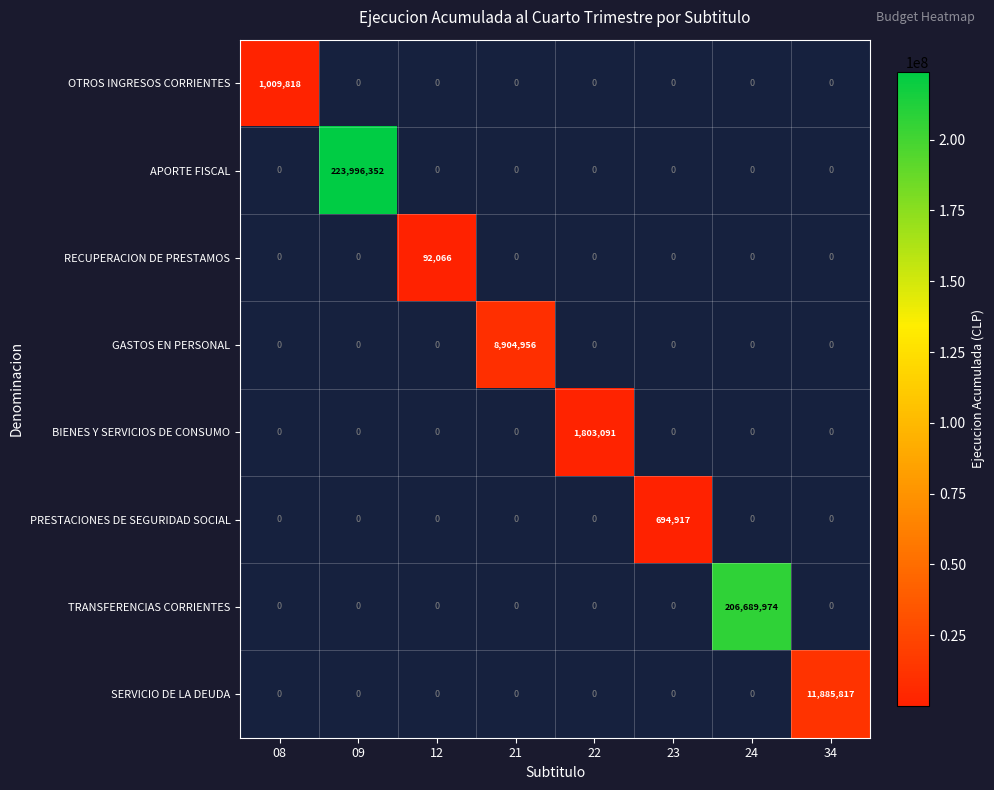

The BIENES Y SERVICIOS DE CONSUMO series shows 3014106 at 22. True or false?

False